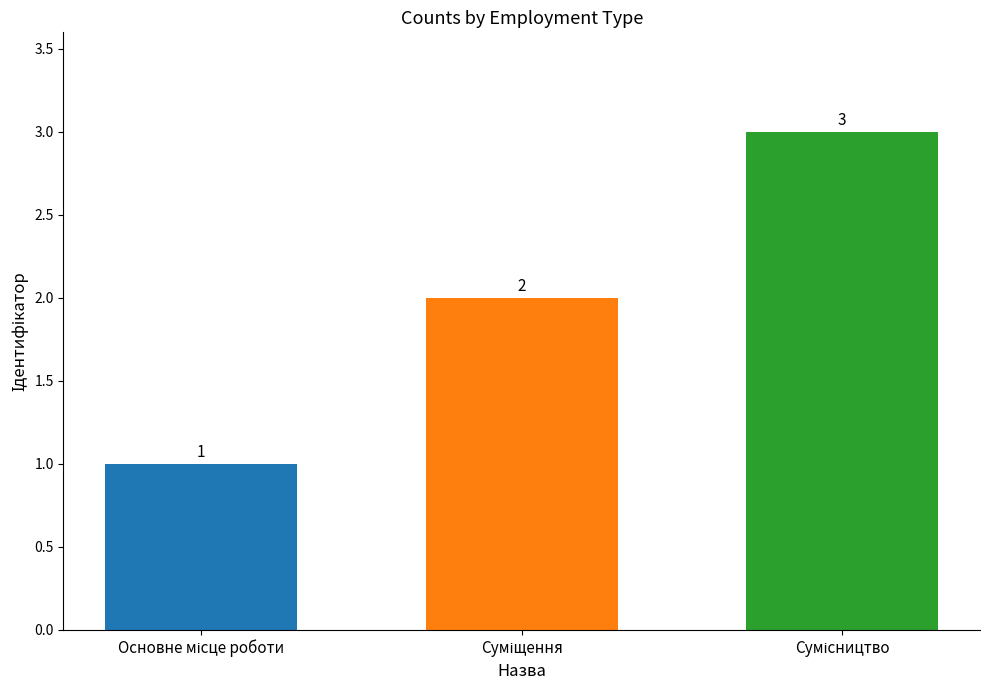

How many values are between 1 and 3?

3